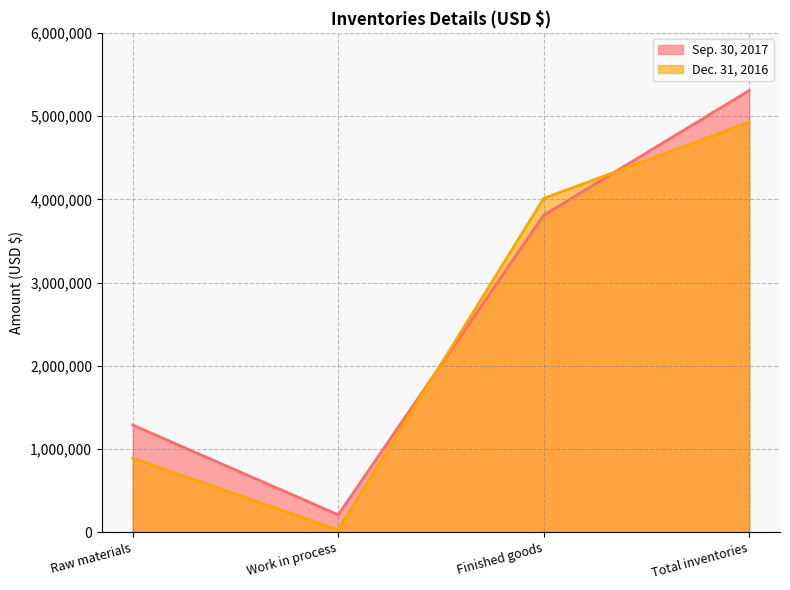

Which series ends up on top after the final intersection of Dec. 31, 2016 and Sep. 30, 2017?

Sep. 30, 2017